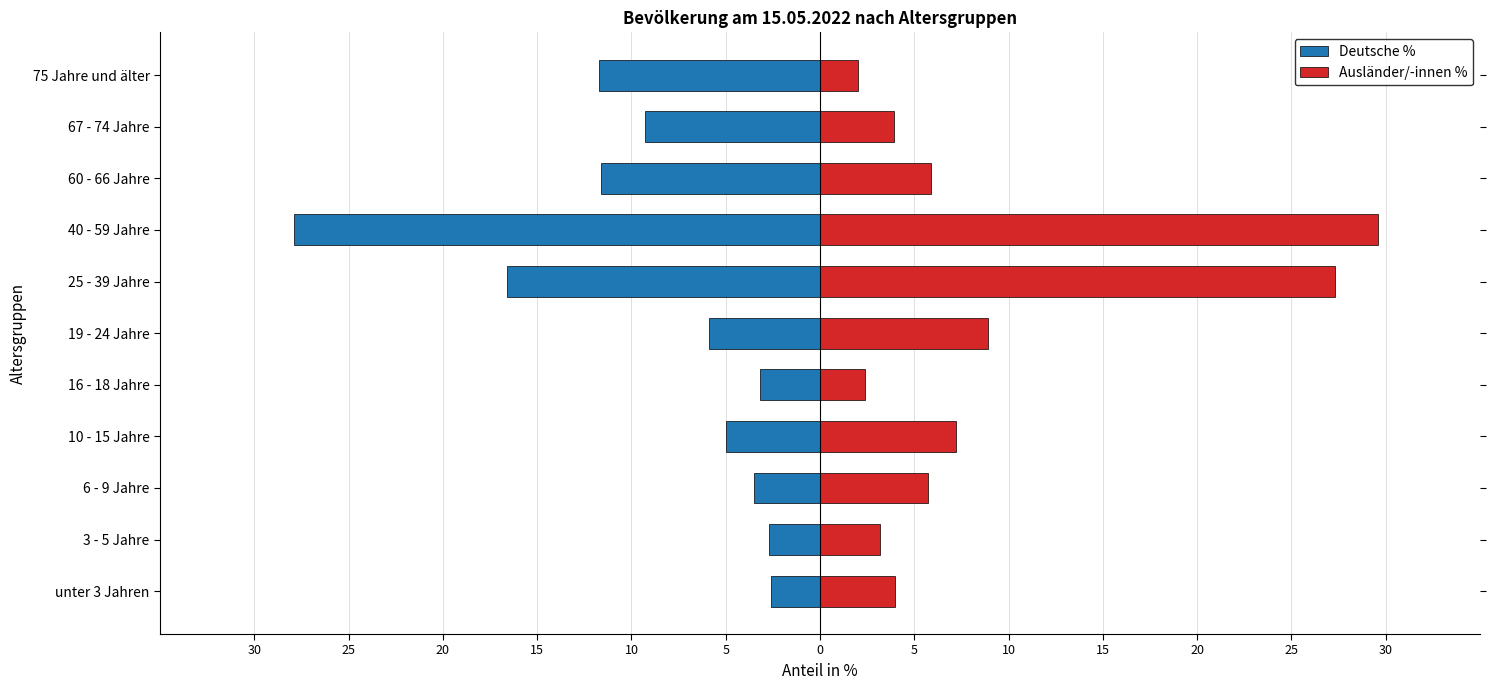

What is the smallest value displayed?

-27.9